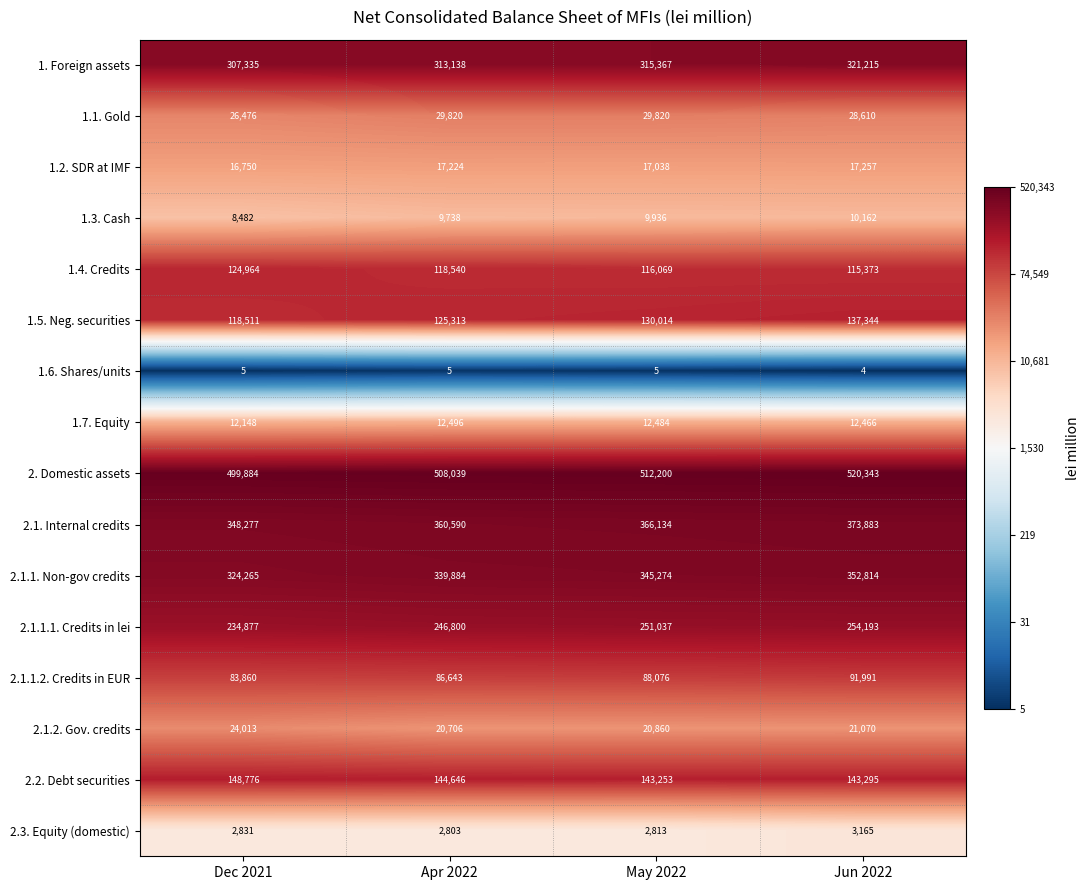

Is it true that 1.7. Equity equals 12466 at Jun 2022?

True